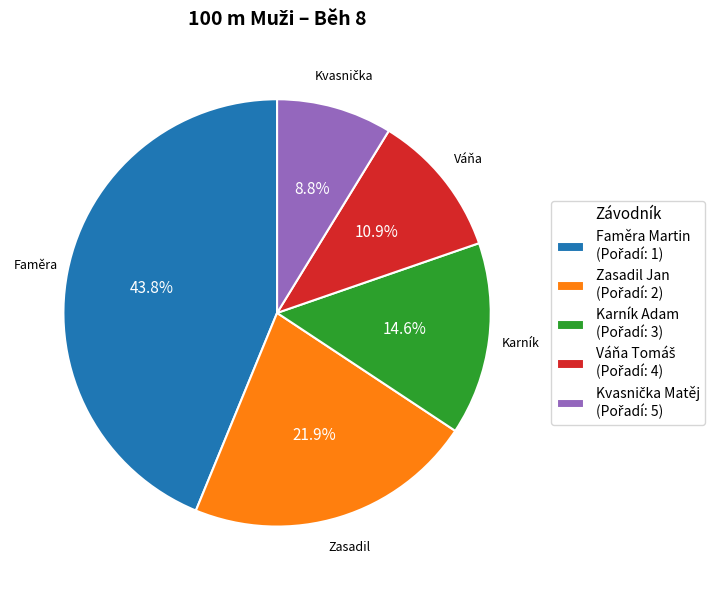

Is there a majority slice in this chart?

No